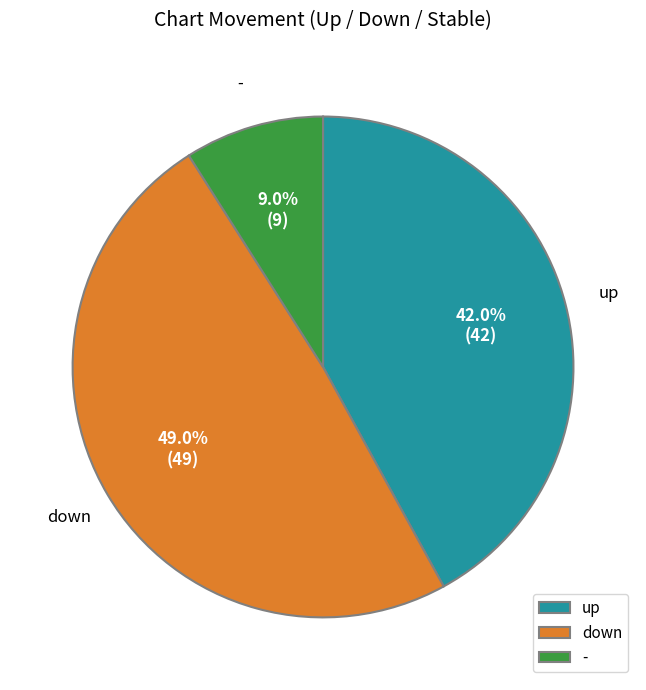

How many segments does this pie chart have?

3